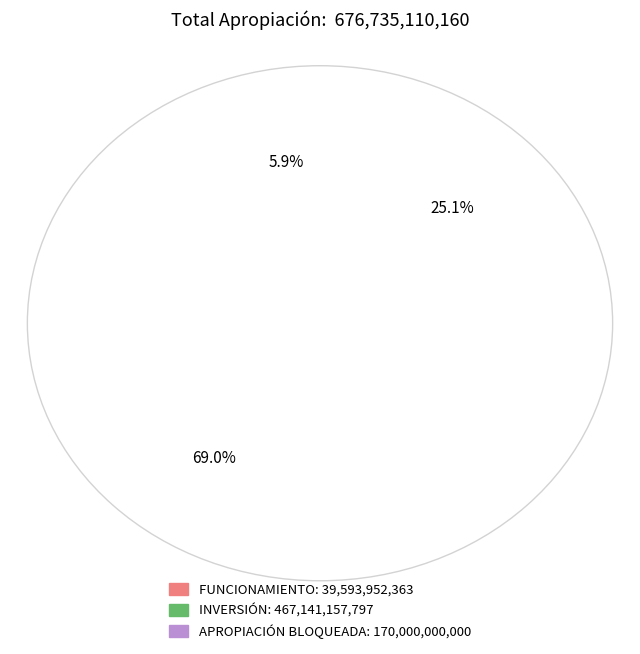

What is the change in value from INVERSIÓN to APROPIACIÓN BLOQUEADA?

-297141157797